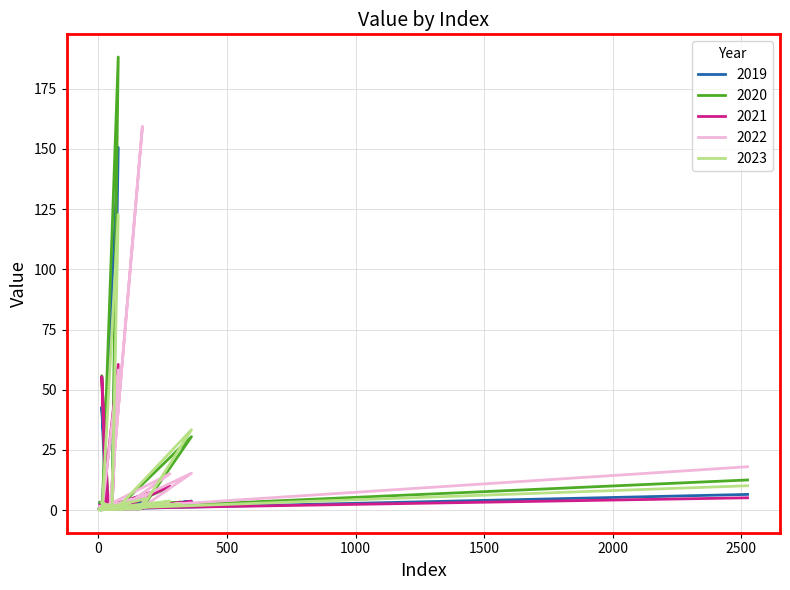

At 26, list the series in order from smallest to largest.

2023, 2019, 2020, 2021, 2022